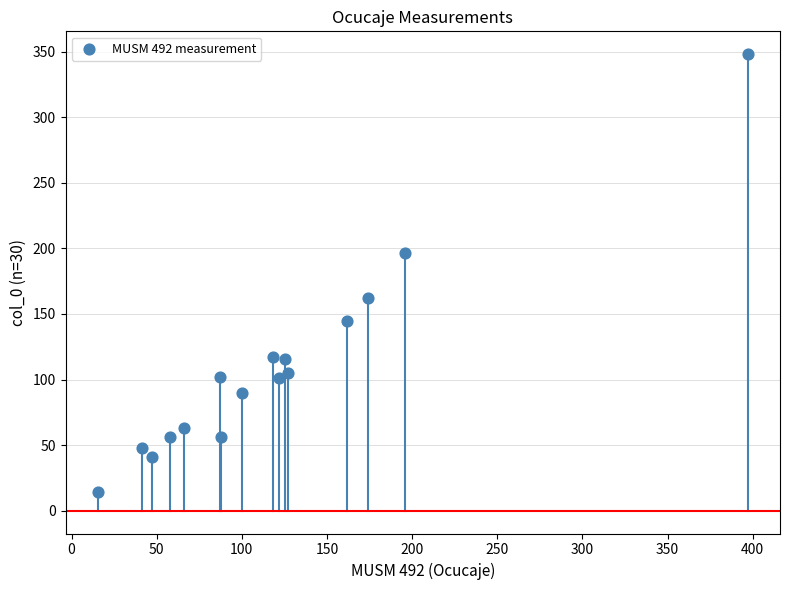

What is the range of X values (max minus min)?

381.5